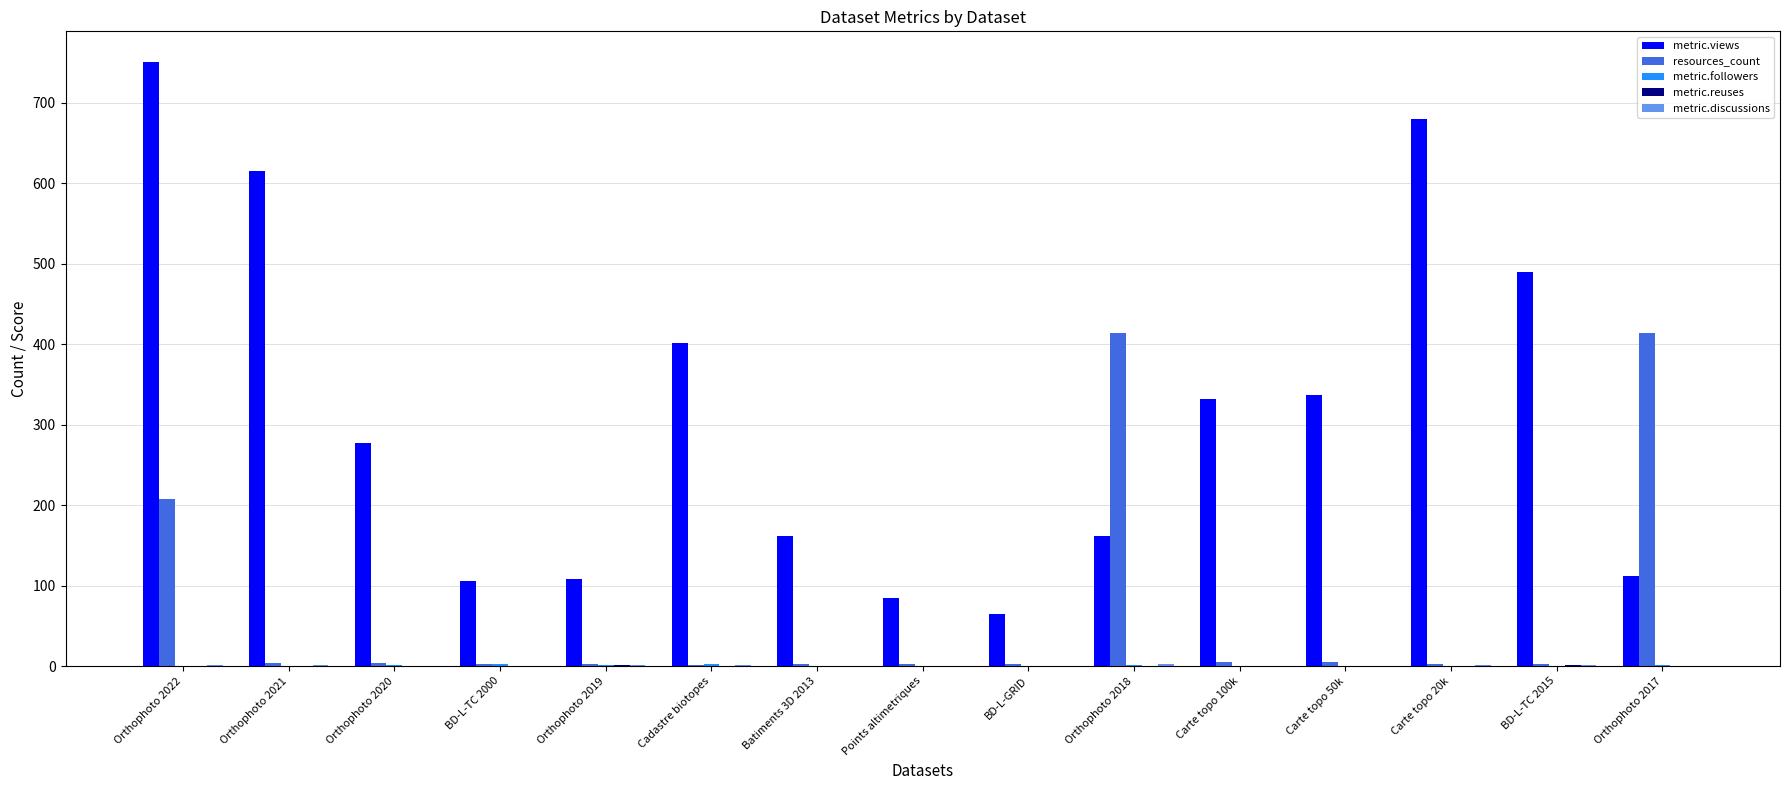

Between Cadastre biotopes and Orthophoto 2017, which series saw the biggest shift?

resources_count